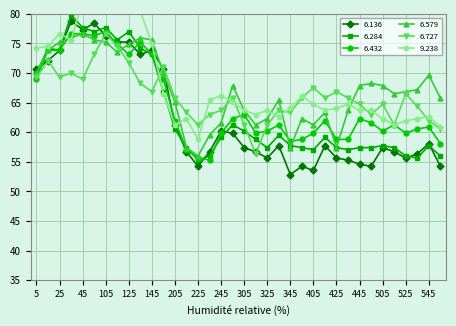

How many data points in 6.727 are less than 65?

16